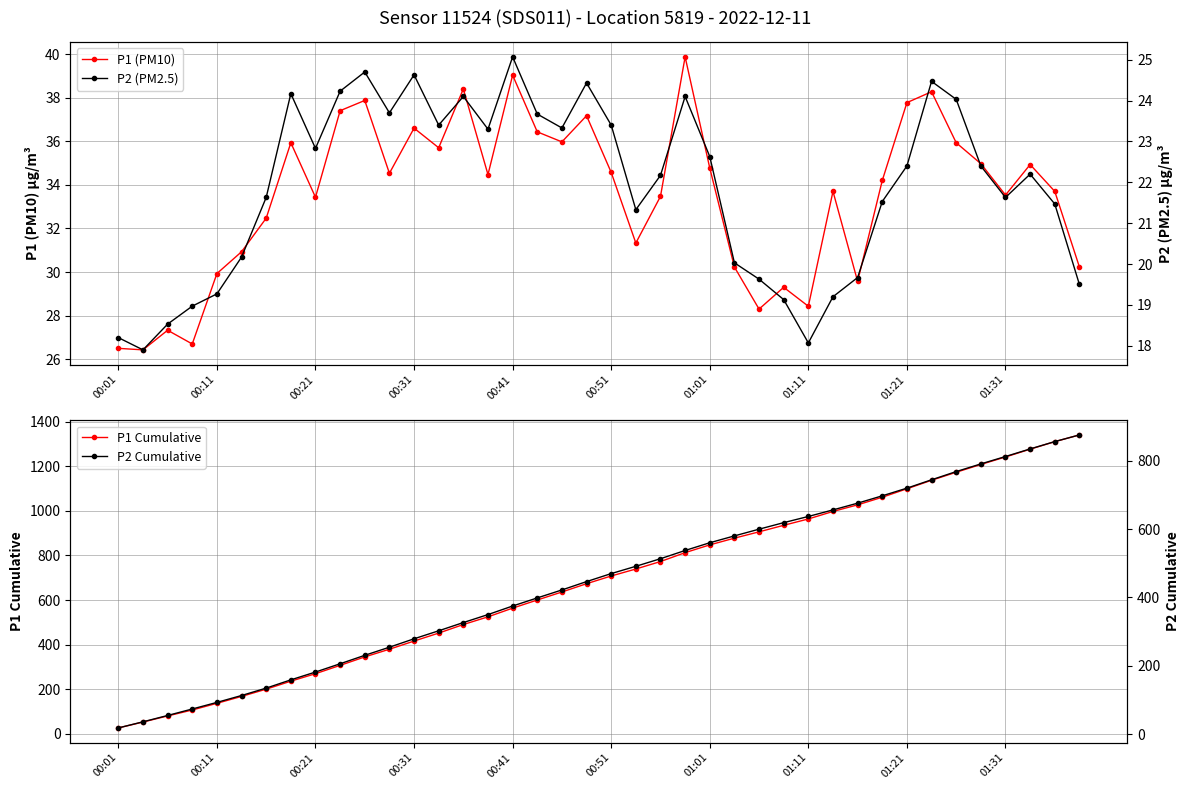

Which series has the largest total across all categories?

P1 Cumulative